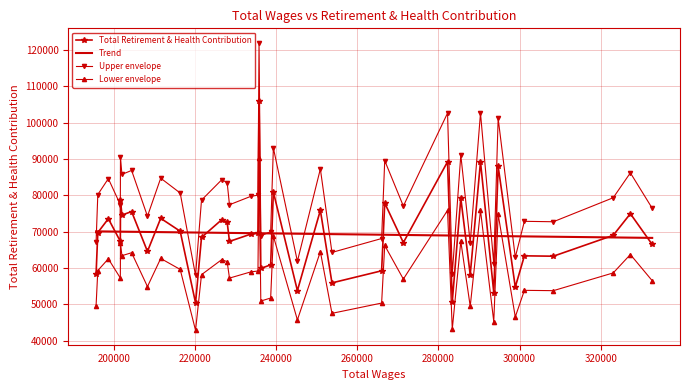

How many points are lower than both their immediate neighbors (excluding endpoints)?

14